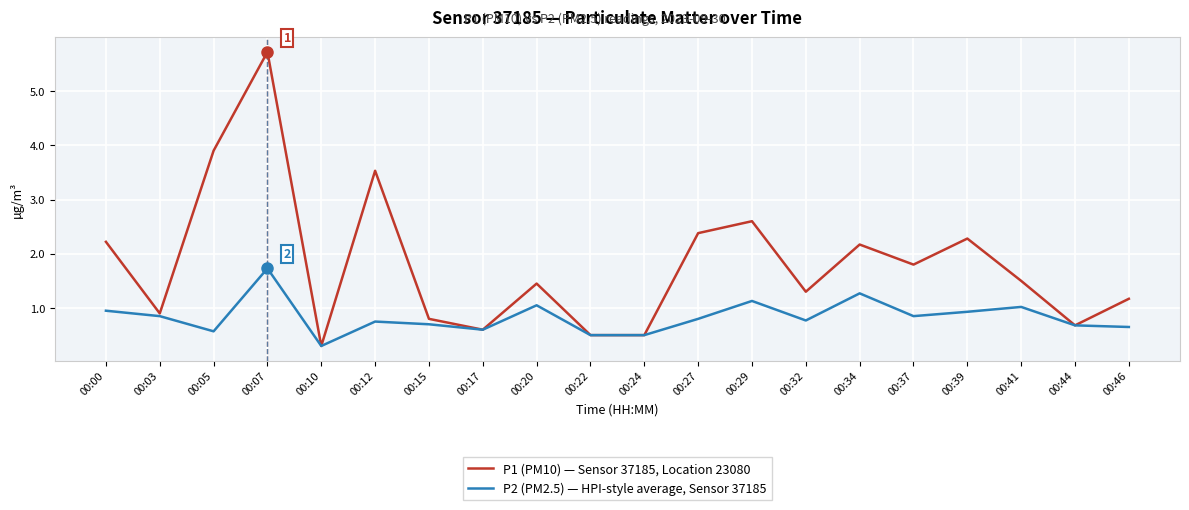

Which series has the largest total across all categories?

P1 (PM10) — Sensor 37185, Location 23080